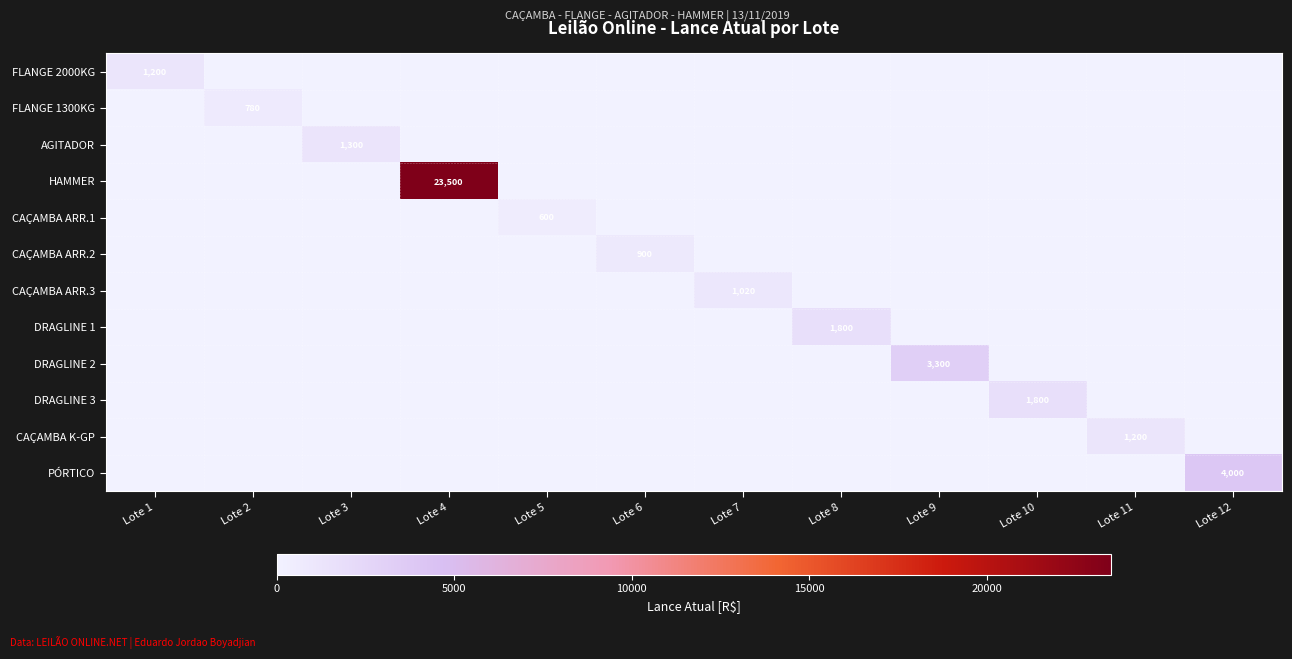

True or false: FLANGE 1300KG has a value of 245 at Lote 2.

False